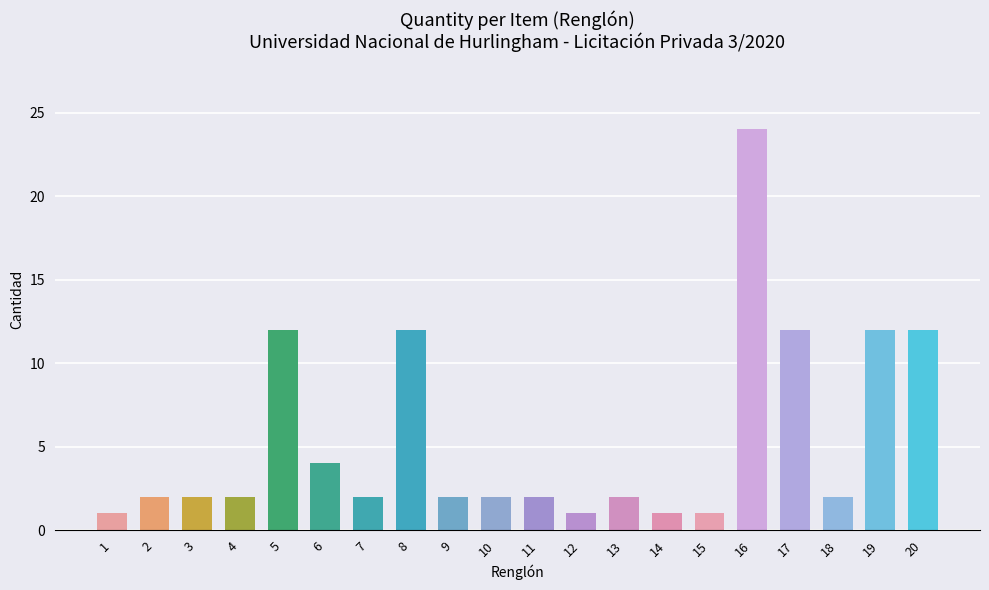

The value at 3 is 2. True or false?

True